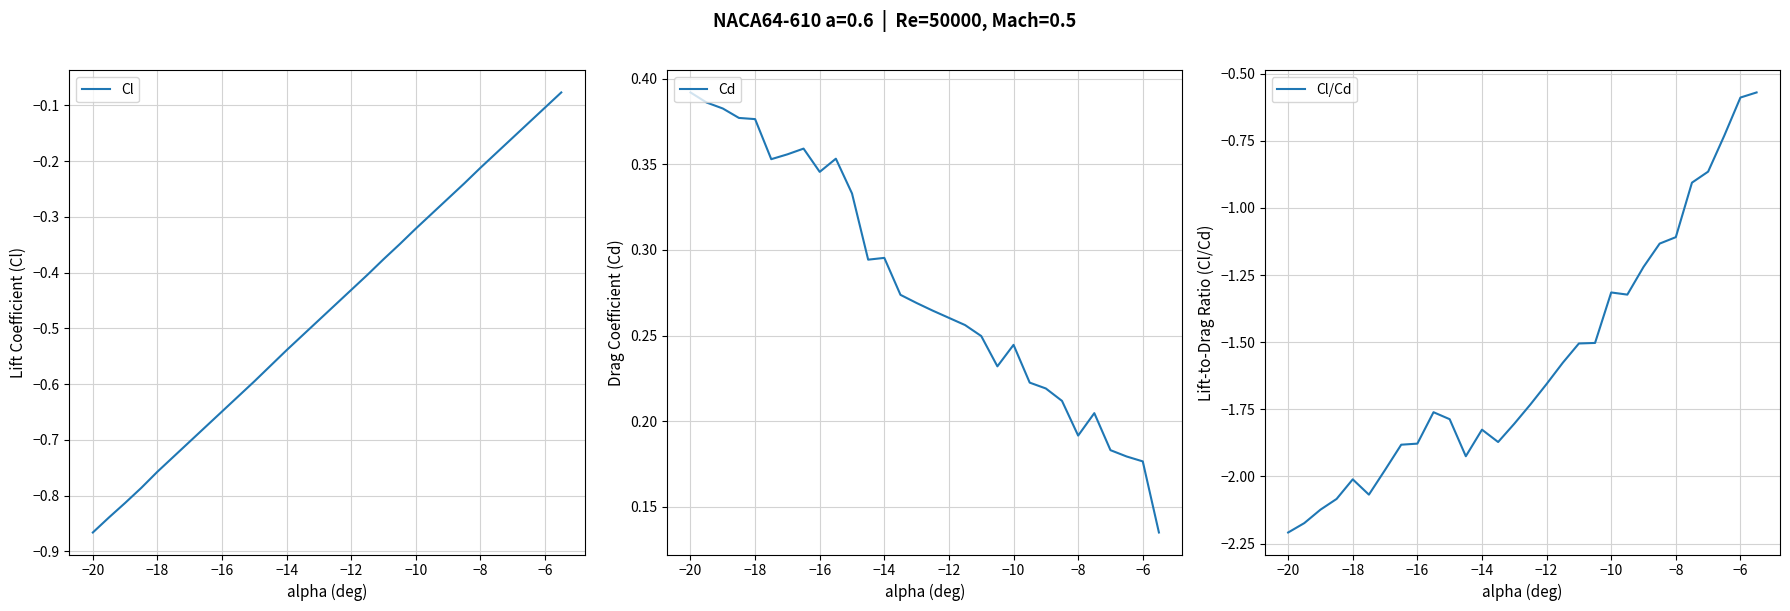

At which label does Cl reach its minimum?

−20